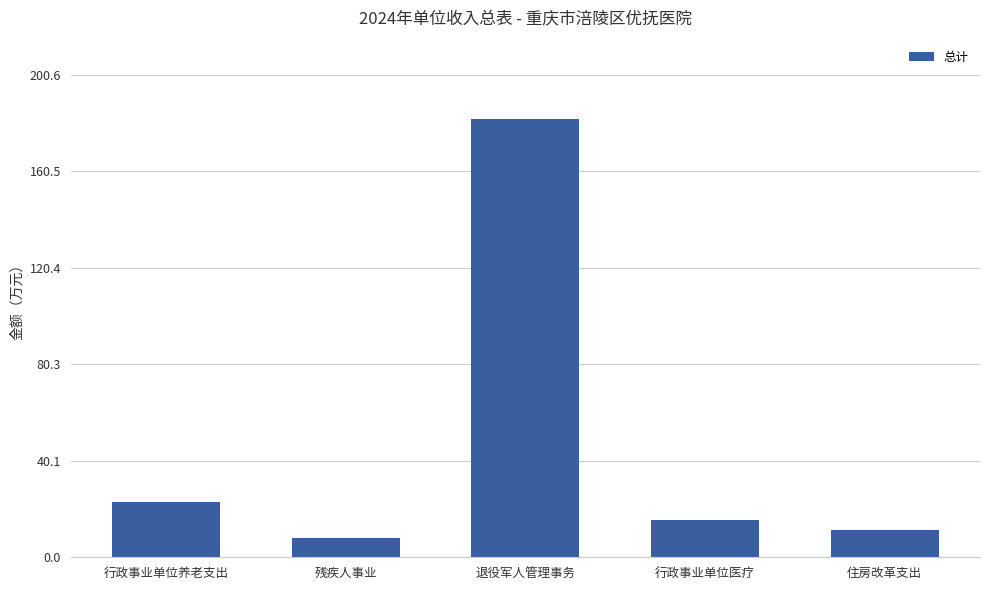

List the labels in order of value, smallest first.

残疾人事业, 住房改革支出, 行政事业单位医疗, 行政事业单位养老支出, 退役军人管理事务